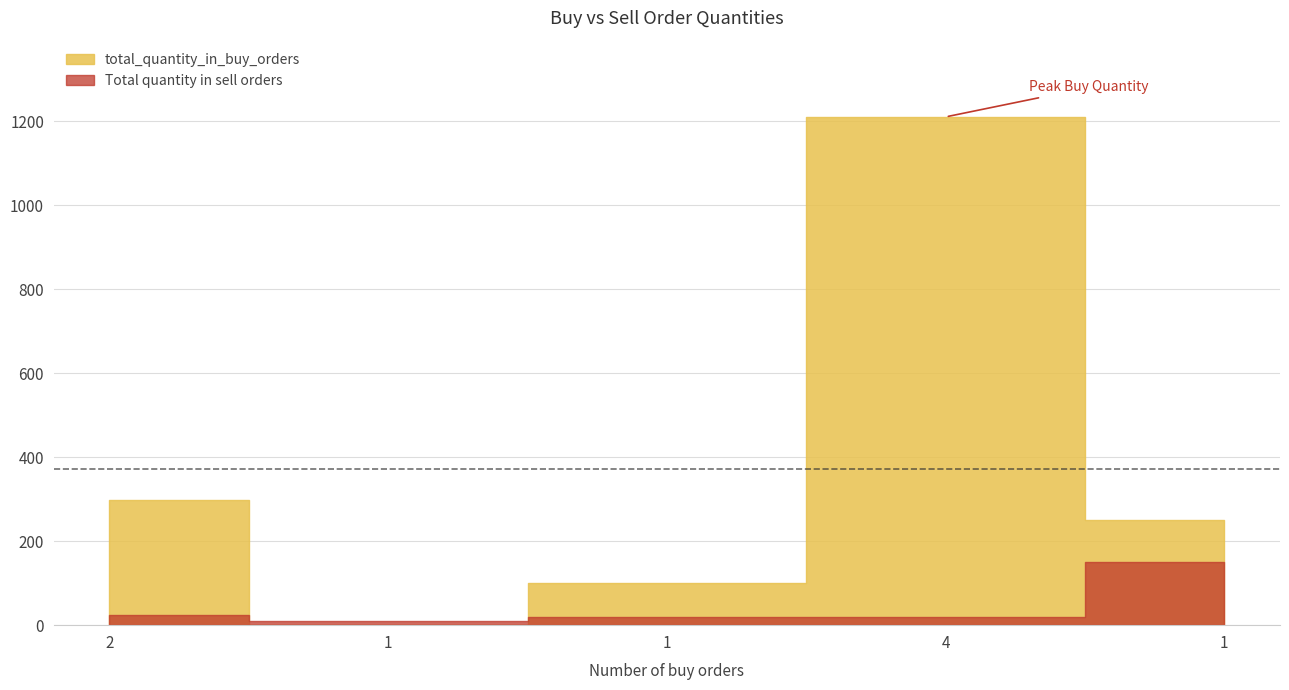

What is the total value across all series at 4?

1230